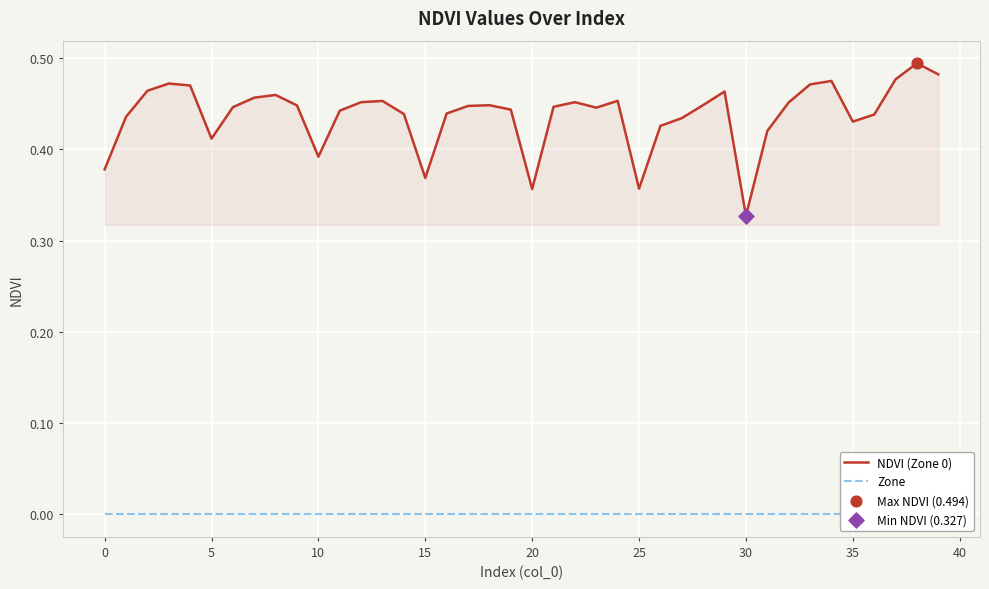

Which series has the largest total across all categories?

NDVI (Zone 0)